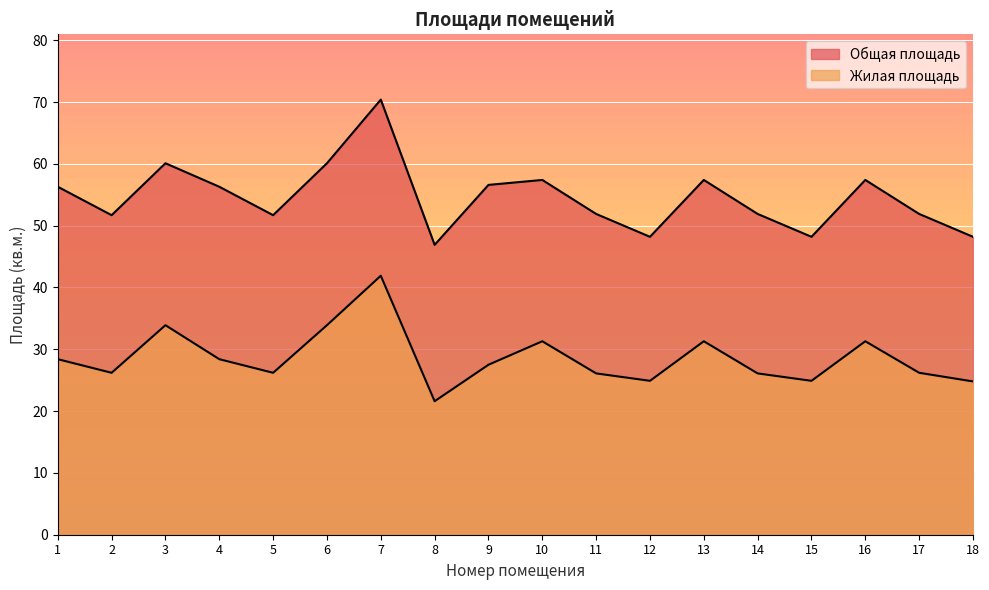

The Общая площадь series shows 25.5 at 9. True or false?

False